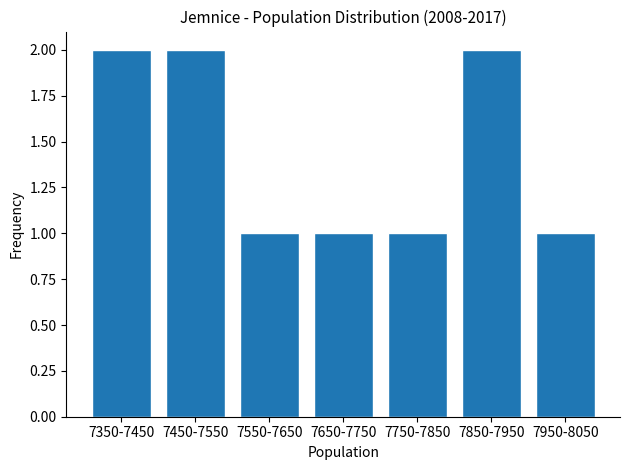

Reading right to left, transcribe all the data shown in this chart.

7950-8050=1	7850-7950=2	7750-7850=1	7650-7750=1	7550-7650=1	7450-7550=2	7350-7450=2